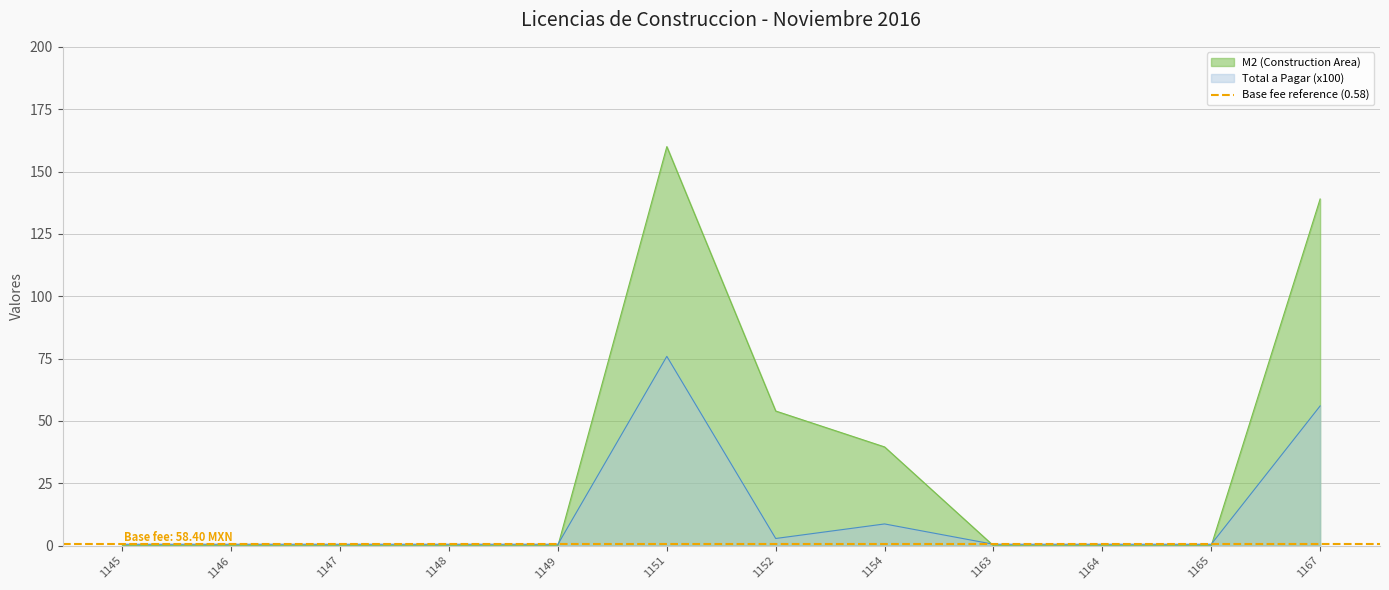

At which category is the sum across all series the highest?

1151